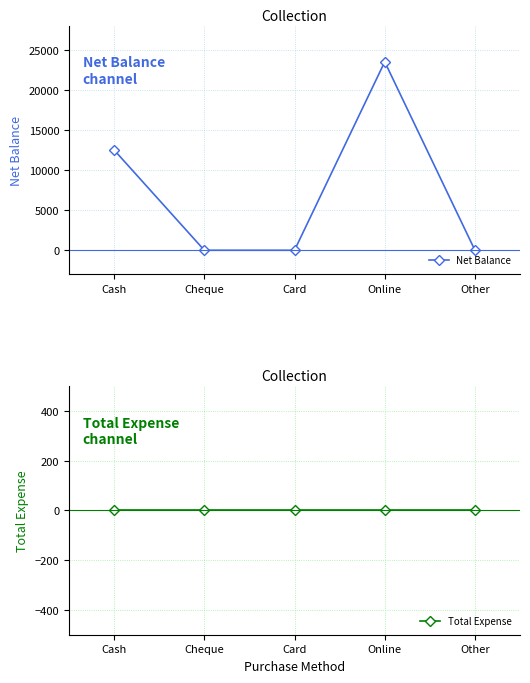

What is the total value across all series at Online?

23500